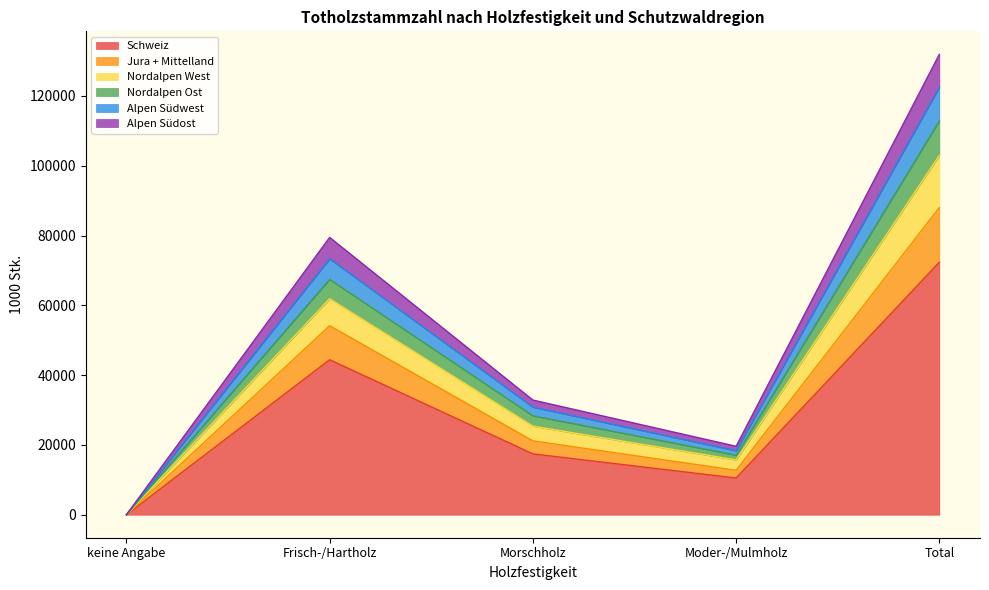

Does the chart display data point markers on the line(s)?

No